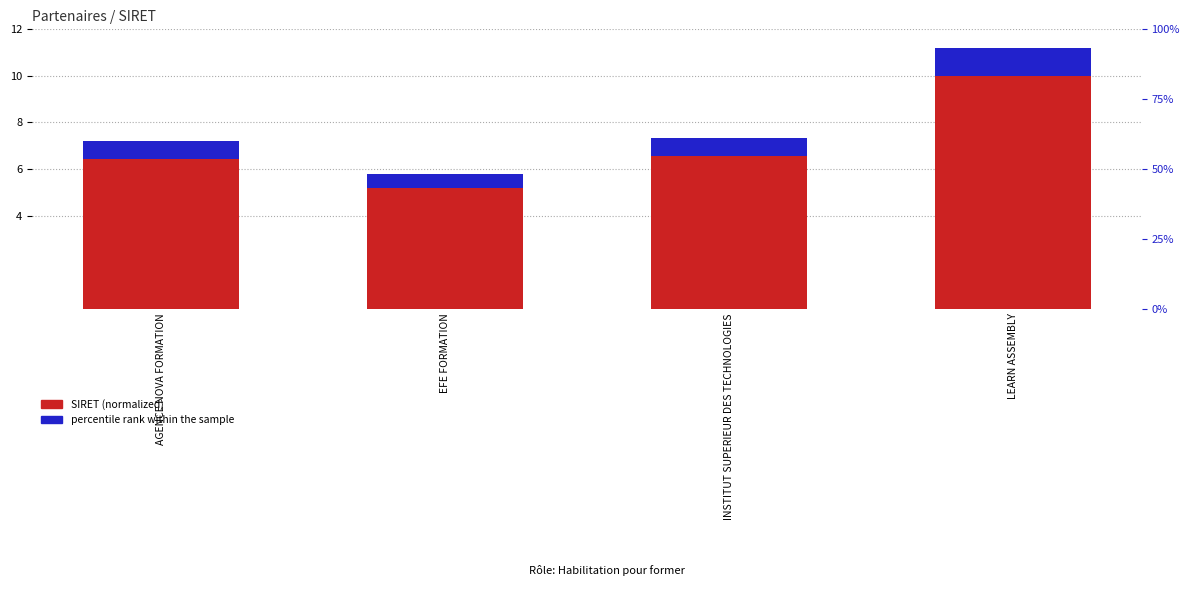

At INSTITUT SUPERIEUR DES TECHNOLOGIES, list the series in order from smallest to largest.

percentile rank within the sample, SIRET (normalized)